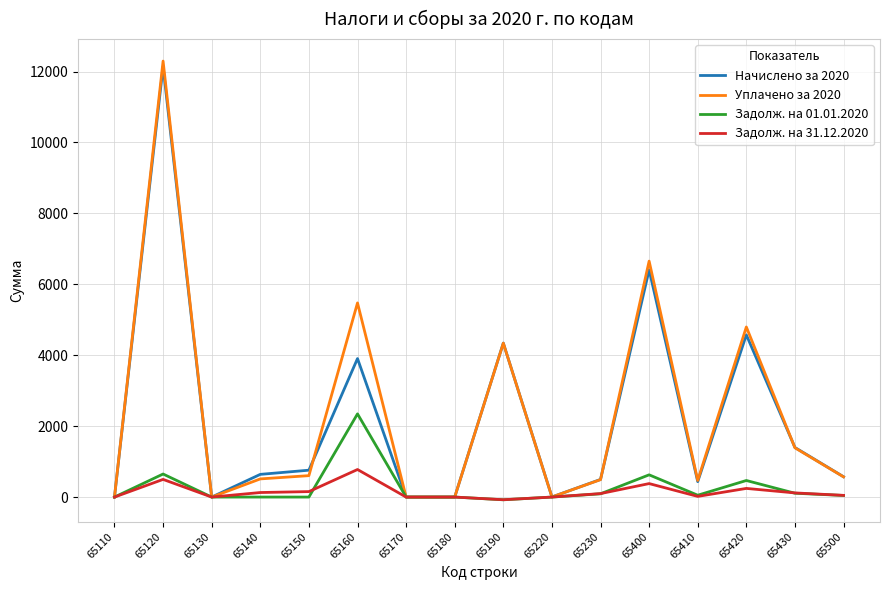

Does the chart have visible grid lines?

Yes